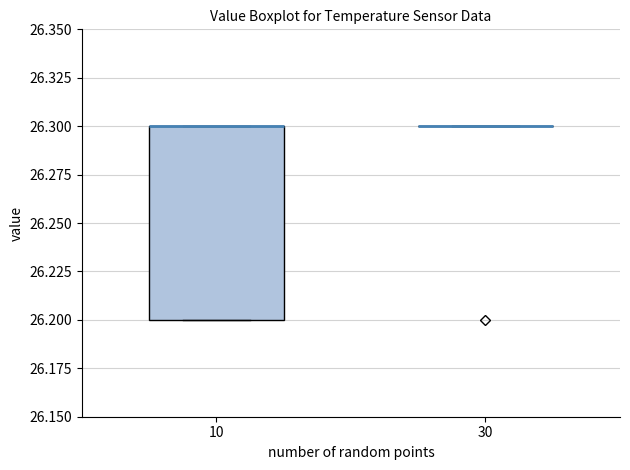

Reading left to right, transcribe this box plot: for each box, give where its median line is, the range the box spans, and where its two whiskers end, as read against the y-axis. The values are not printed on the chart, so give them approximately, as read against the axis.

10: median 26.3 (drawn on the box's upper edge), box 26.2 to 26.3, whiskers 26.2 to 26.3
30: box collapsed to a line at 26.3, whiskers 26.3 to 26.3